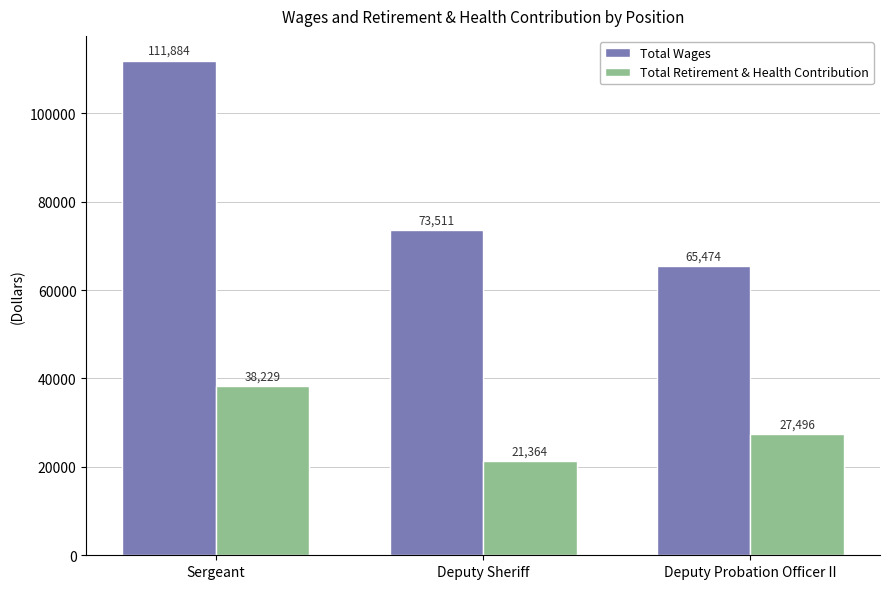

Which category has the highest value in the Total Retirement & Health Contribution series?

Sergeant